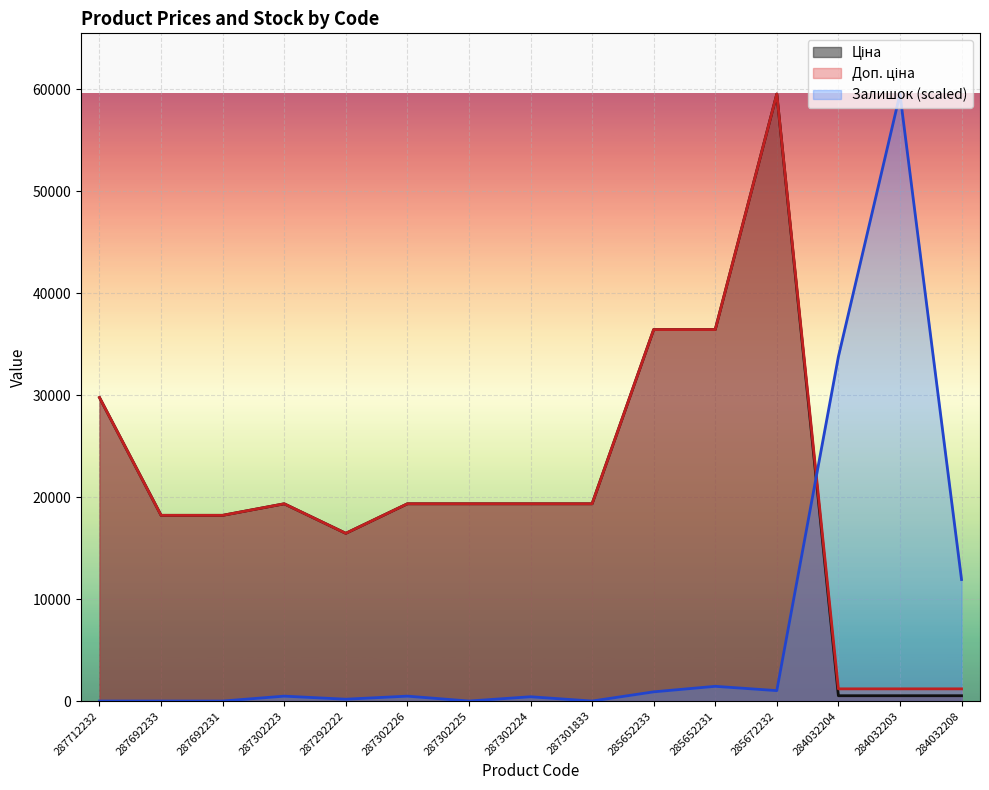

At which label does Ціна first exceed 19343?

287712232